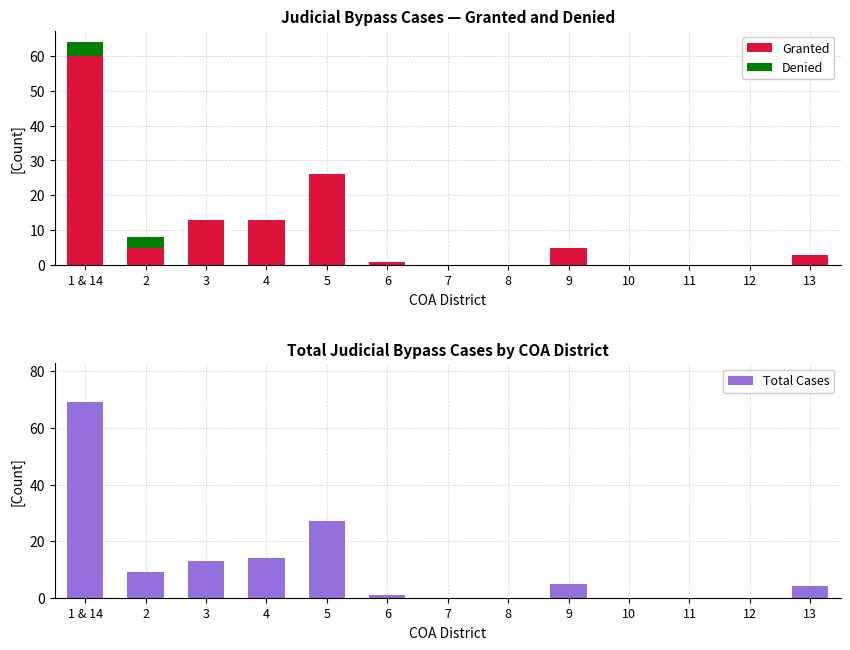

Which category has the highest value in the Total Cases series?

1 & 14